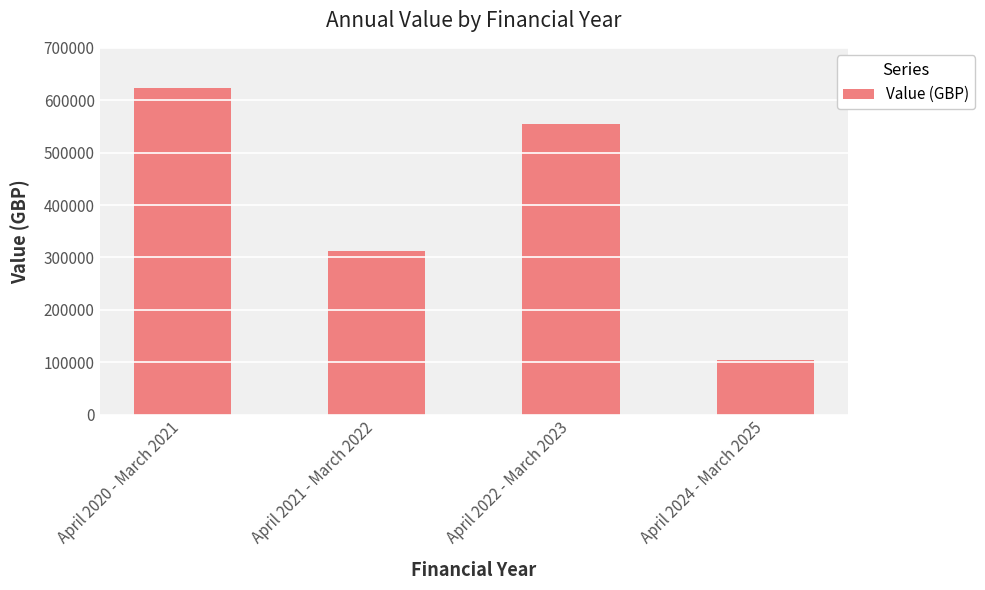

True or false: the data shows 464797.5 at April 2021 - March 2022.

False